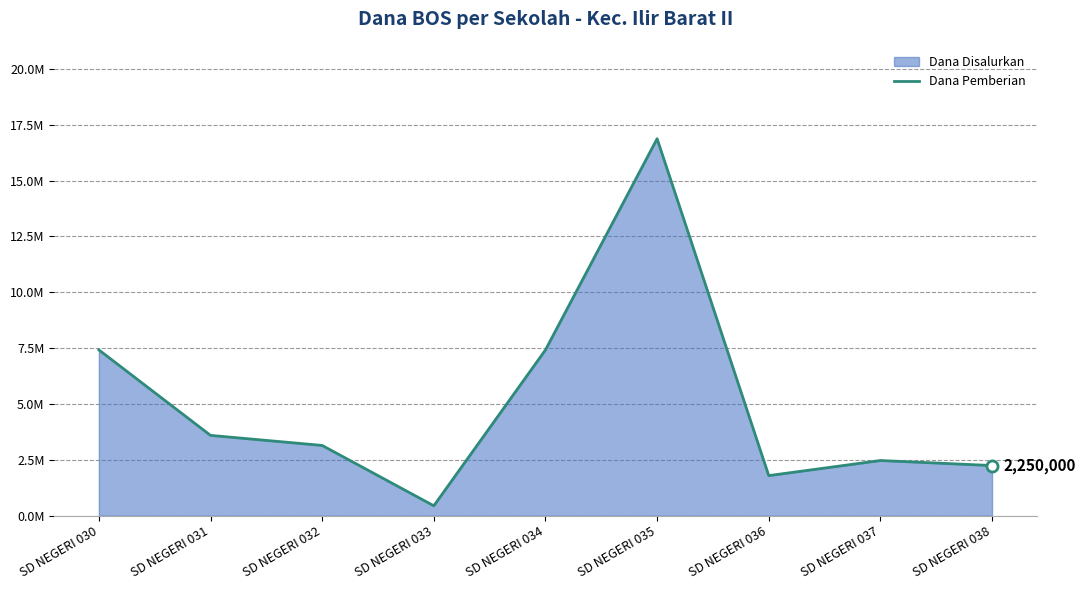

Rank the categories by value from lowest to highest.

SD NEGERI 033, SD NEGERI 036, SD NEGERI 038, SD NEGERI 037, SD NEGERI 032, SD NEGERI 031, SD NEGERI 030, SD NEGERI 034, SD NEGERI 035